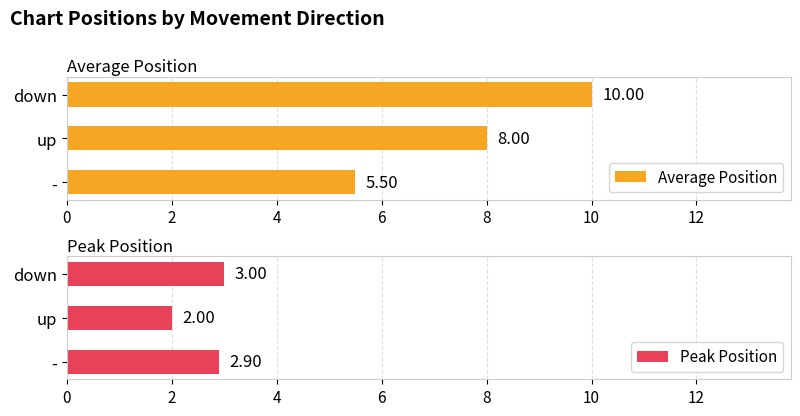

At which label is Average Position closest to 7?

up